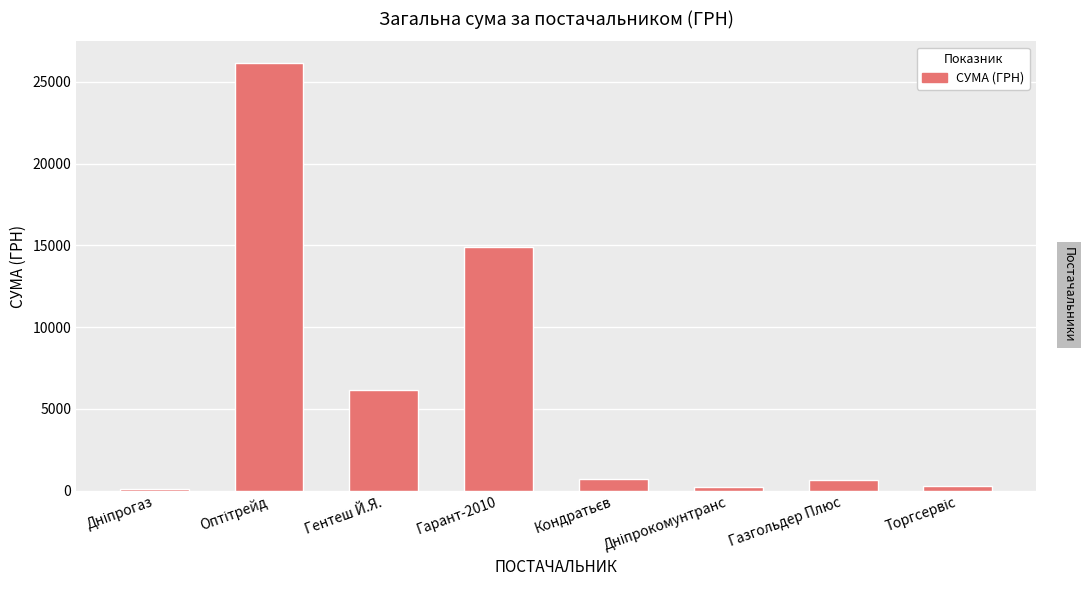

True or false: the data shows 670.0 at Газгольдер Плюс.

True